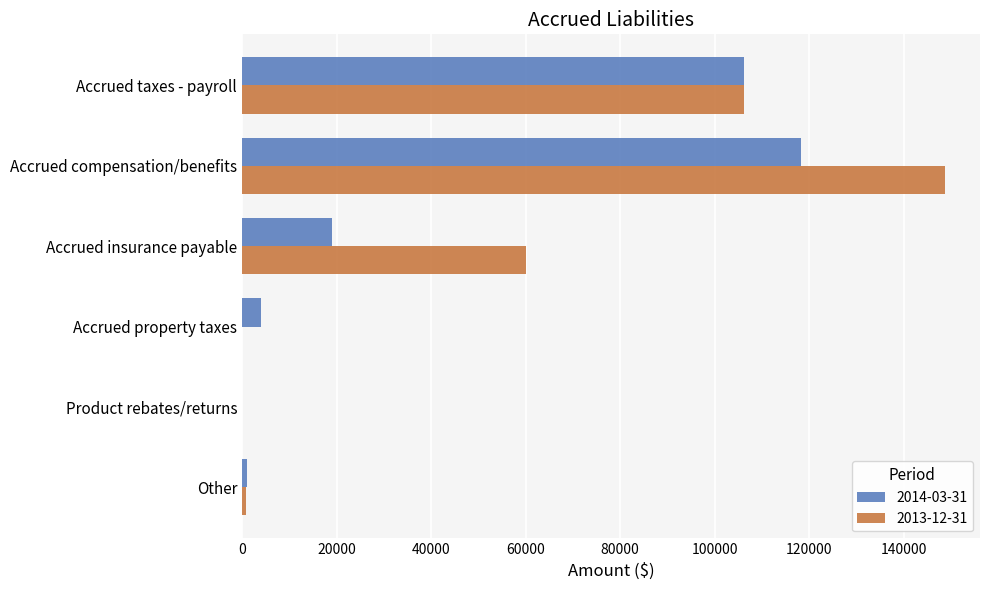

What is the maximum value shown in the chart?

148683